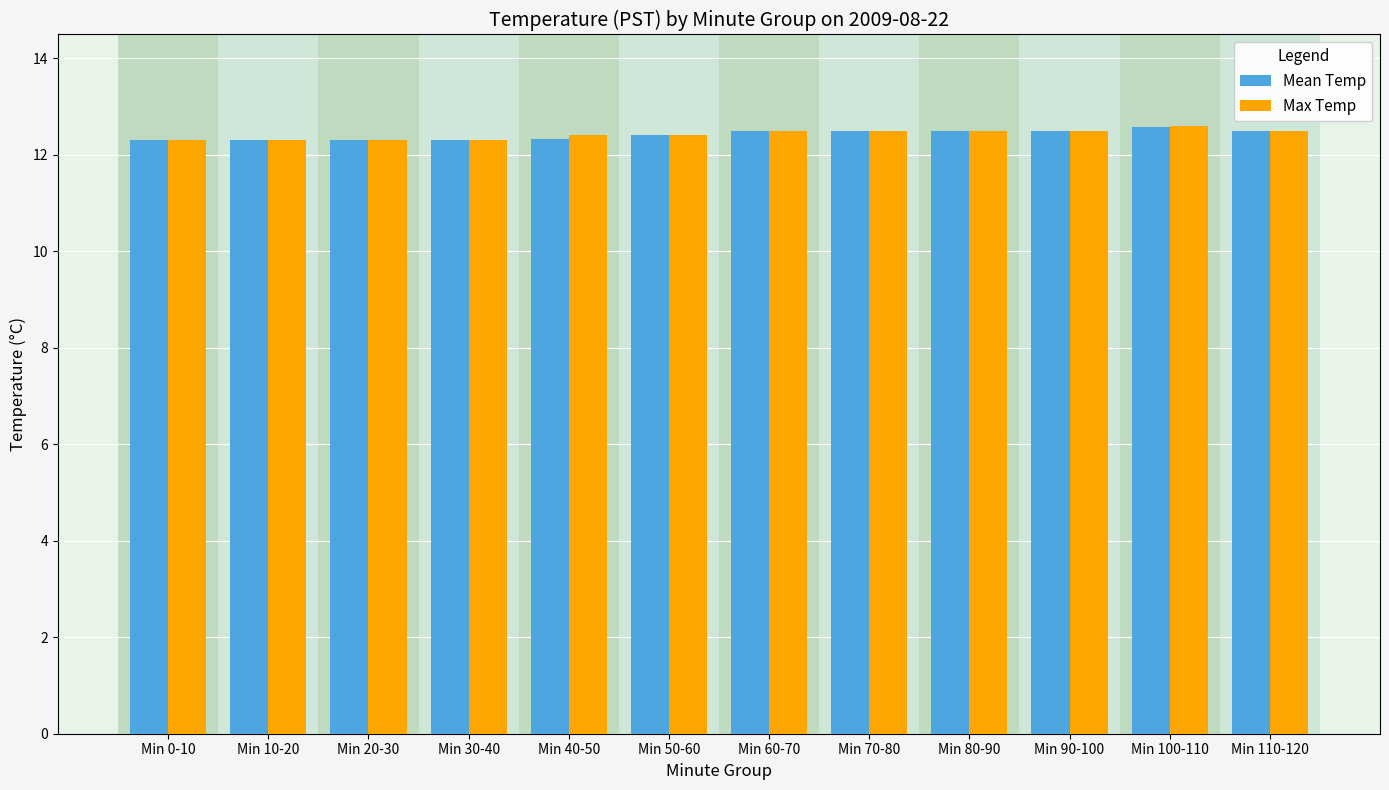

What is the difference between the maximum and minimum values in the Mean Temp series?

0.3